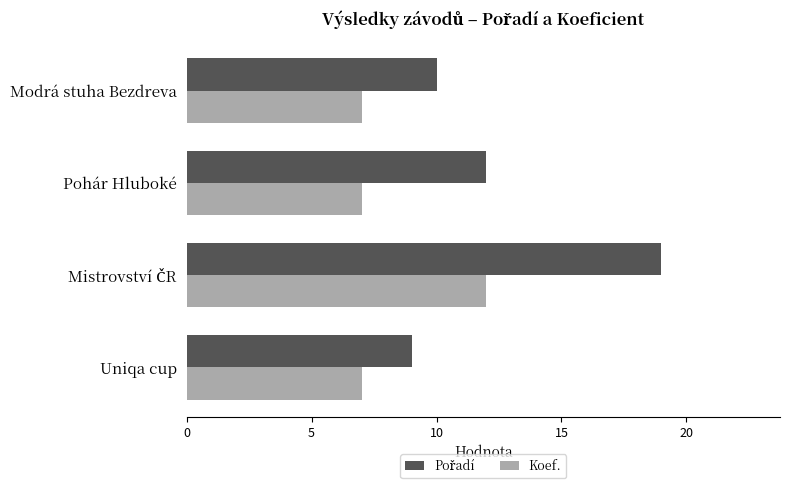

The Koef. series shows 12 at Pohár Hluboké. True or false?

False